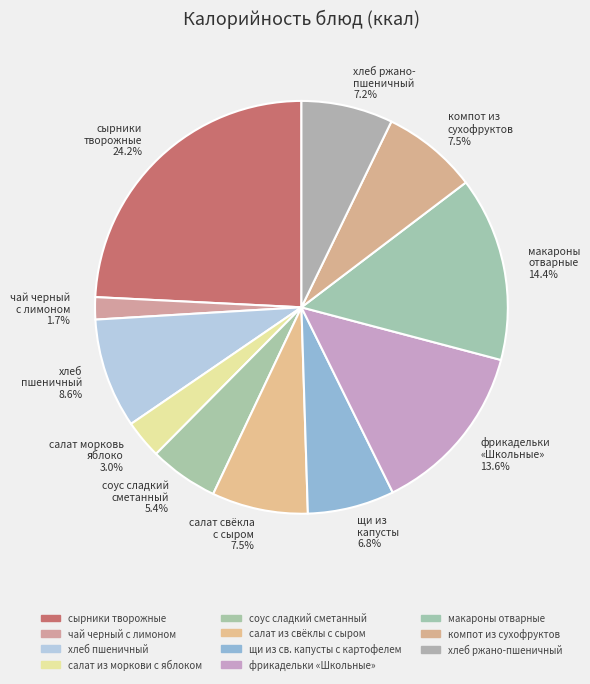

To the nearest percent, what percentage of the pie is сырники творожные?

24%